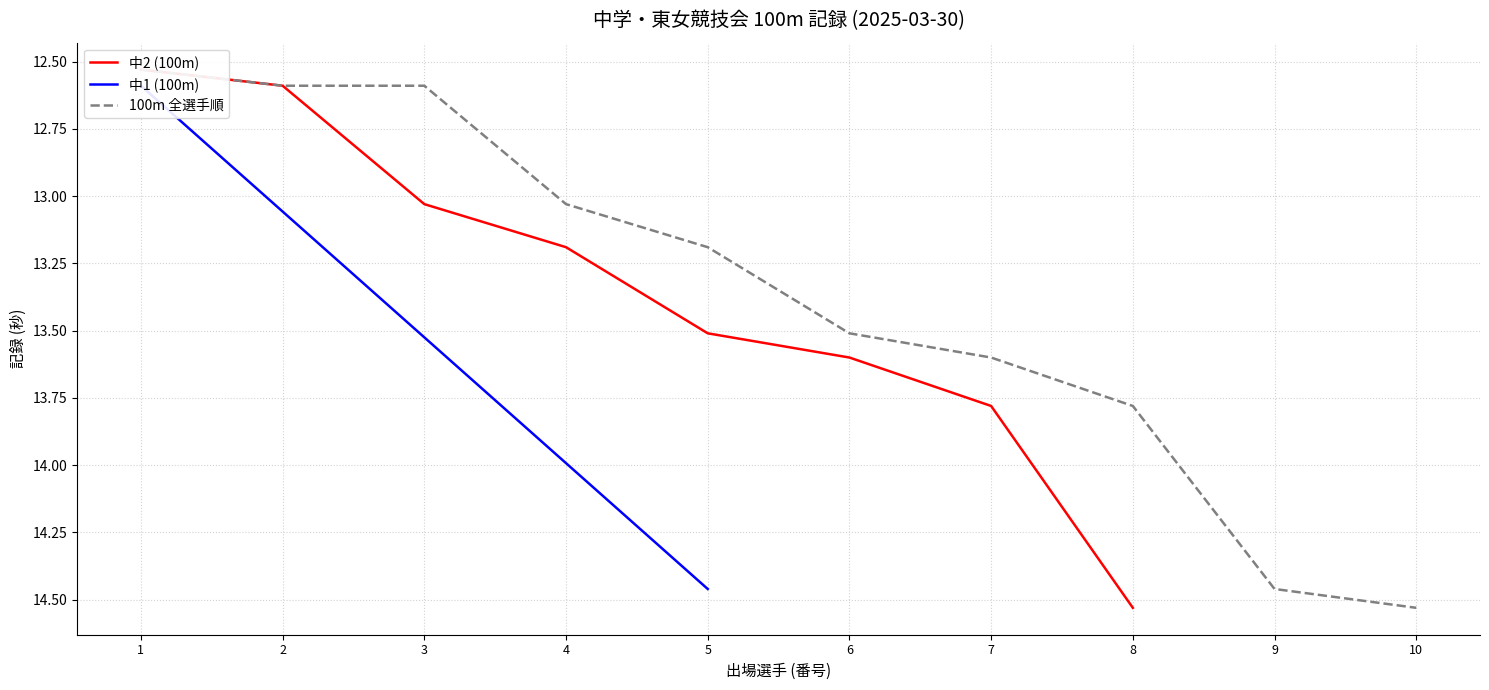

What is the difference between the maximum and minimum values?

2.0